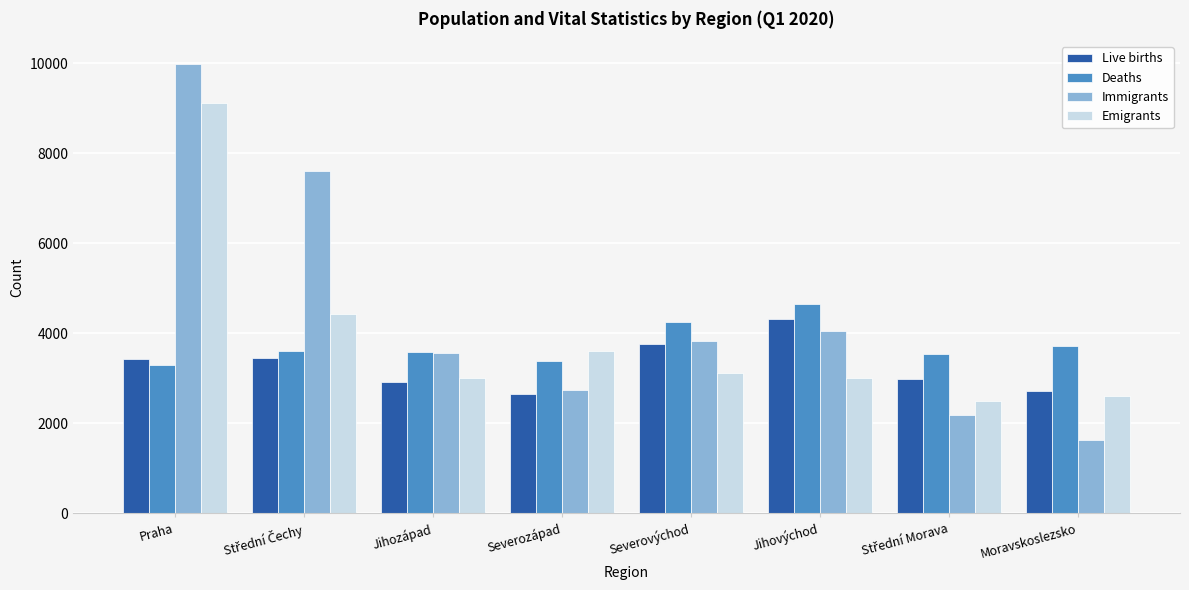

Rank the series at Praha from lowest to highest value.

Deaths, Live births, Emigrants, Immigrants